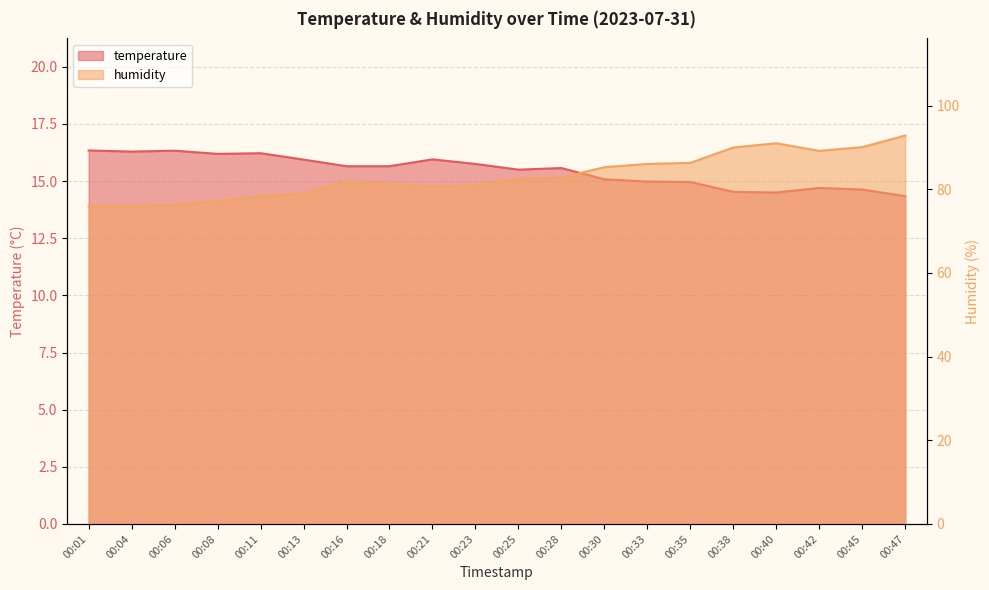

How many series are shown in this chart?

2